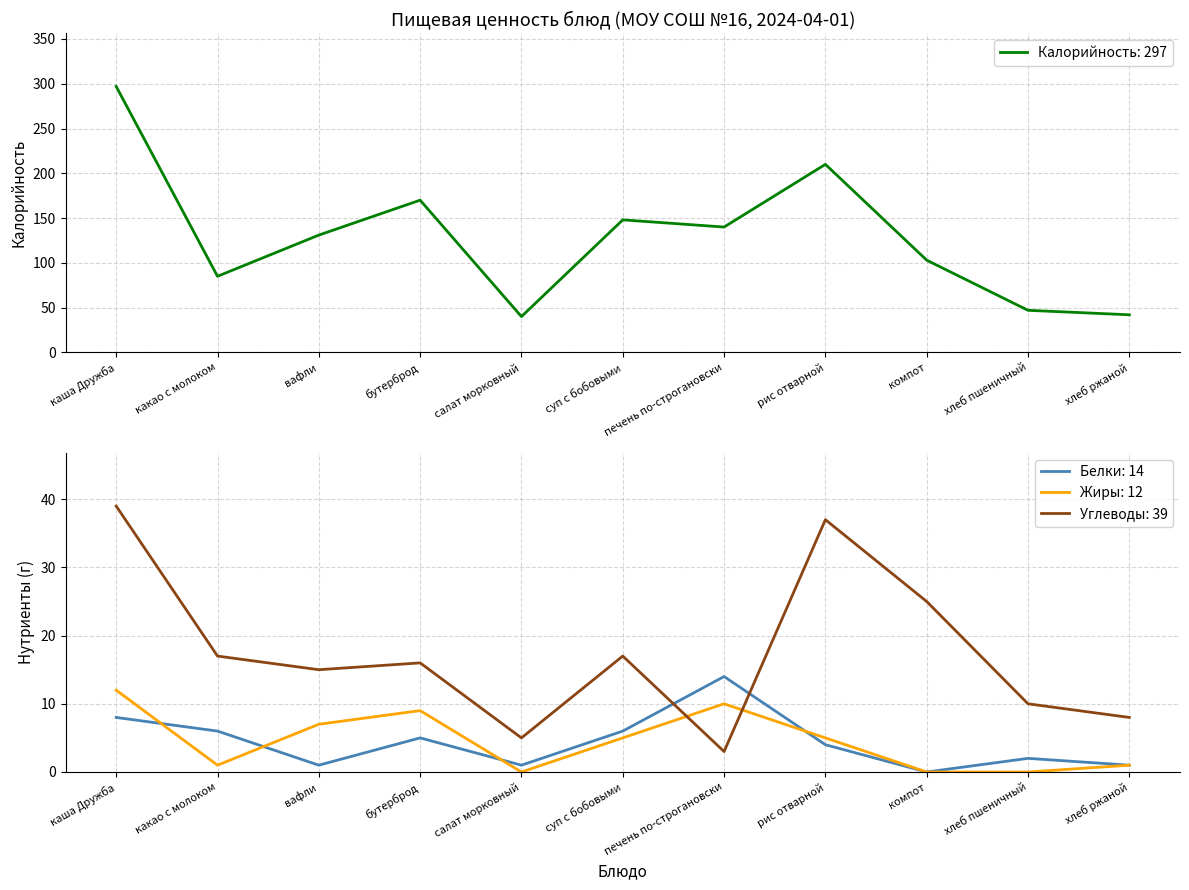

Reading left to right, transcribe all the data shown in this chart.

Калорийность: 297: каша Дружба=297	какао с молоком=85	вафли=131	бутерброд=170	салат морковный=40	суп с бобовыми=148	печень по-строгановски=140	рис отварной=210	компот=103	хлеб пшеничный=47	хлеб ржаной=42
Белки: 14: каша Дружба=8	какао с молоком=6	вафли=1	бутерброд=5	салат морковный=1	суп с бобовыми=6	печень по-строгановски=14	рис отварной=4	компот=0	хлеб пшеничный=2	хлеб ржаной=1
Жиры: 12: каша Дружба=12	какао с молоком=1	вафли=7	бутерброд=9	салат морковный=0	суп с бобовыми=5	печень по-строгановски=10	рис отварной=5	компот=0	хлеб пшеничный=0	хлеб ржаной=1
Углеводы: 39: каша Дружба=39	какао с молоком=17	вафли=15	бутерброд=16	салат морковный=5	суп с бобовыми=17	печень по-строгановски=3	рис отварной=37	компот=25	хлеб пшеничный=10	хлеб ржаной=8